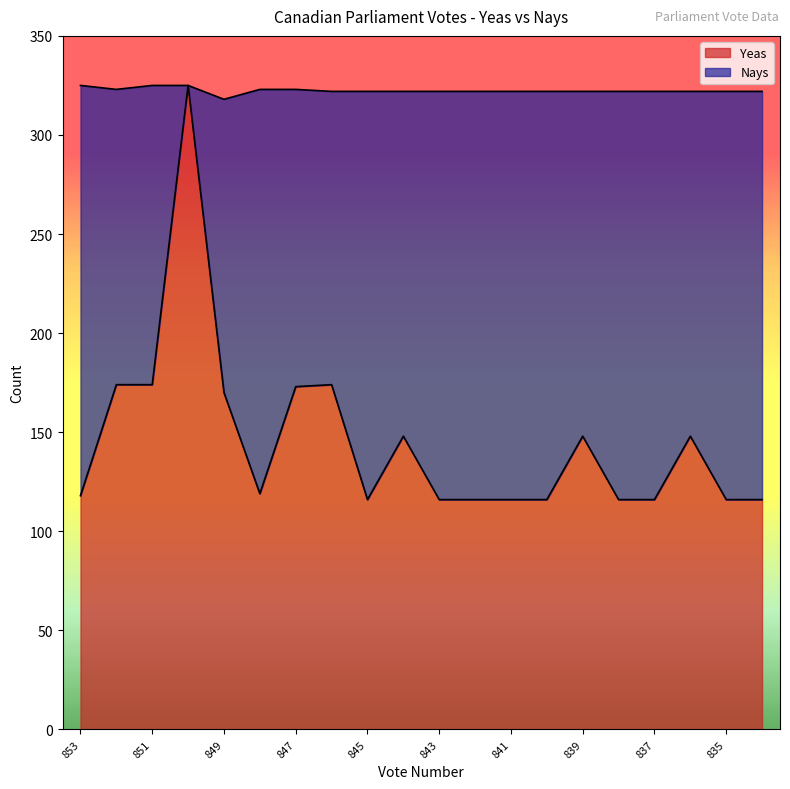

Rank the categories by value from lowest to highest.

845, 843, 842, 841, 840, 838, 837, 835, 834, 853, 848, 844, 839, 836, 849, 847, 852, 851, 846, 850